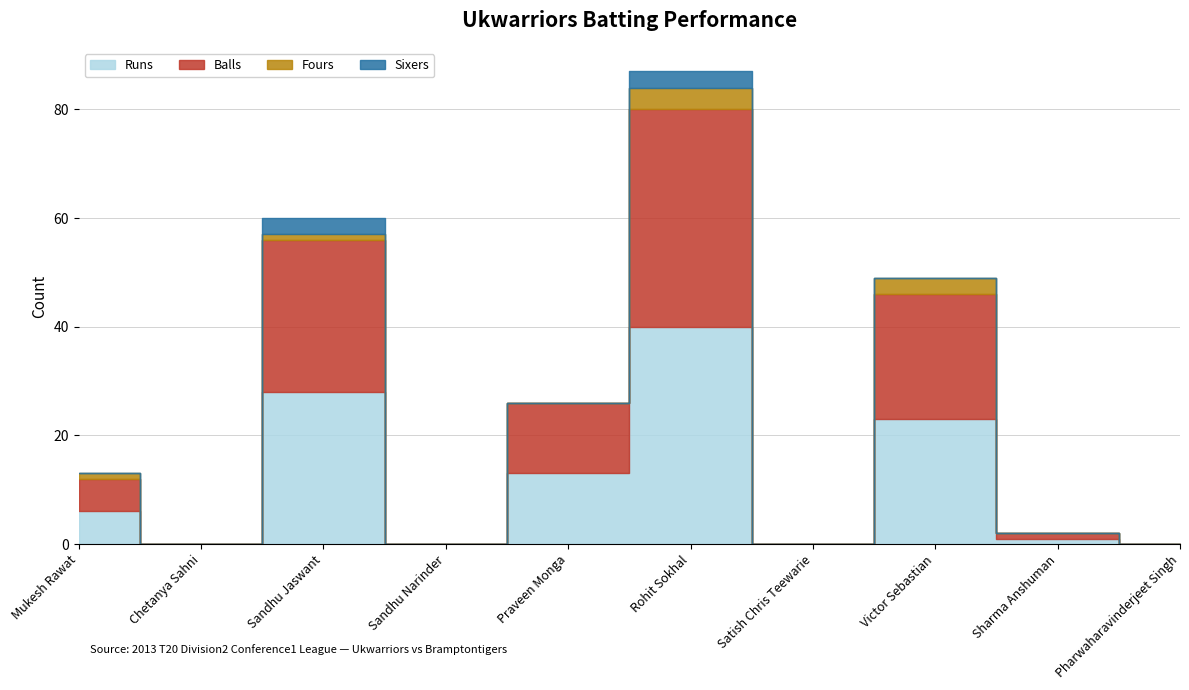

At how many categories does at least one series exceed 15?

3